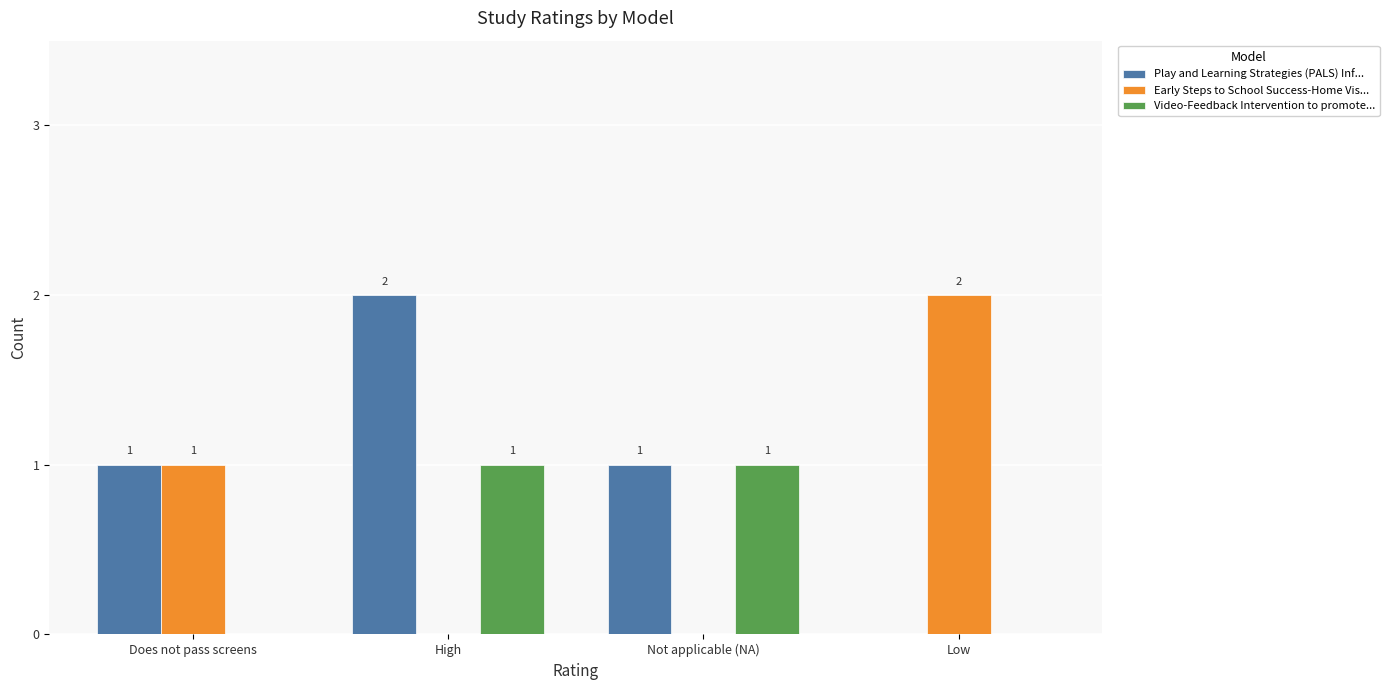

How many series are shown in this chart?

3